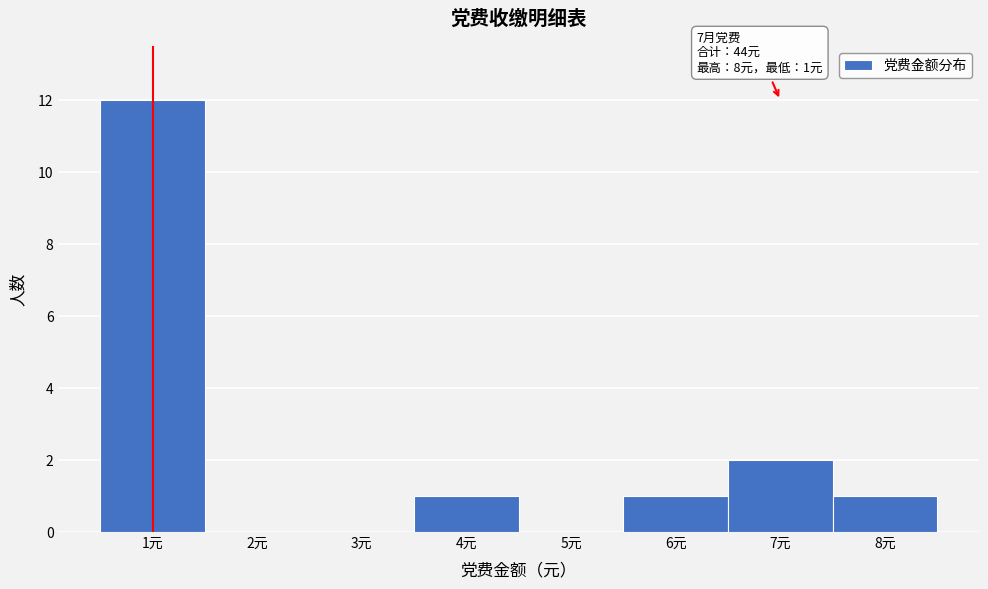

Which range on the x-axis has the tallest bar?

0.5 to 1.5